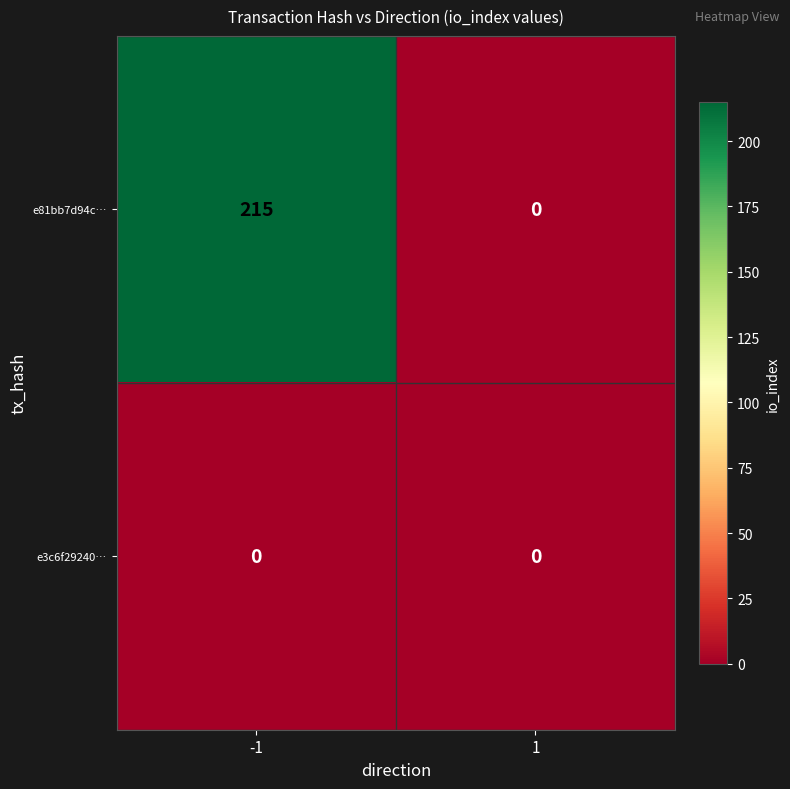

How many data points does each series have?

2